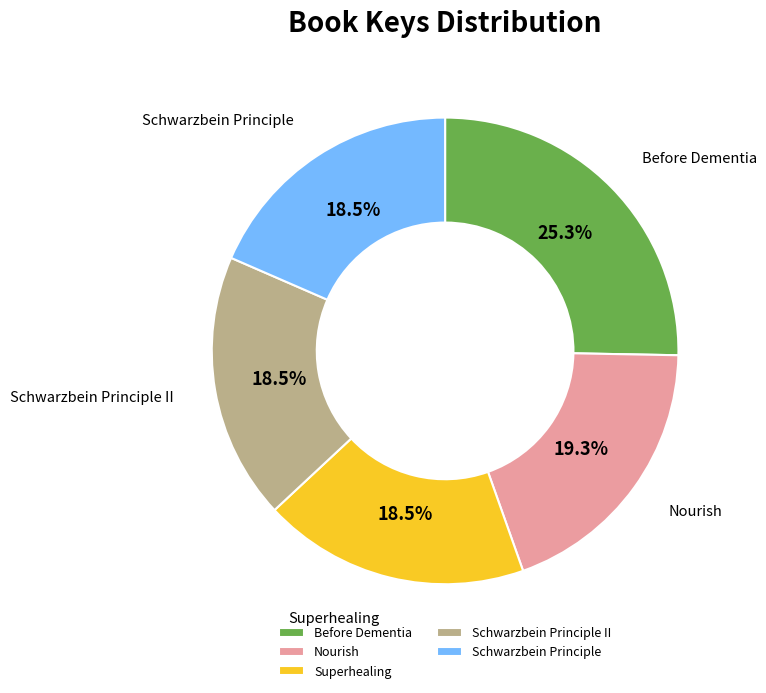

To the nearest percent, what percentage of the pie is Nourish?

19%